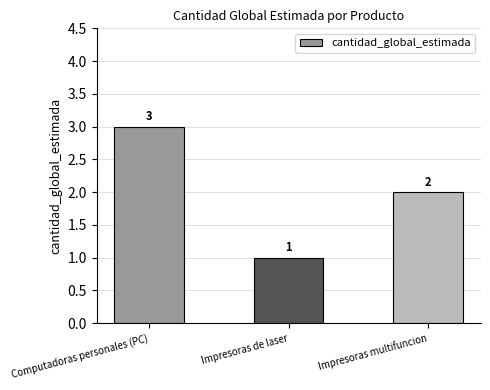

What is the greatest value displayed?

3